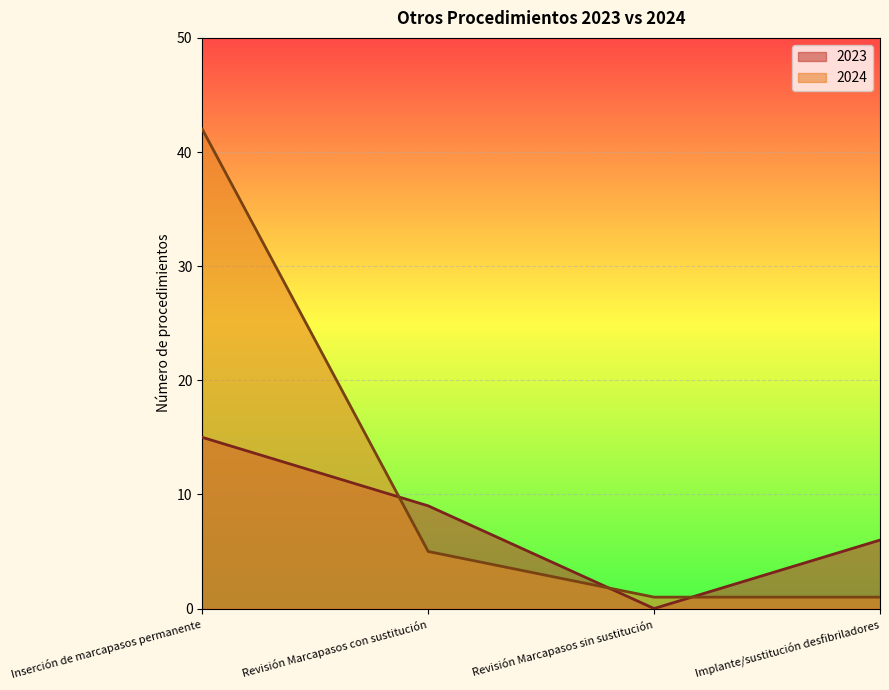

What are all the series names shown in the legend?

2023, 2024